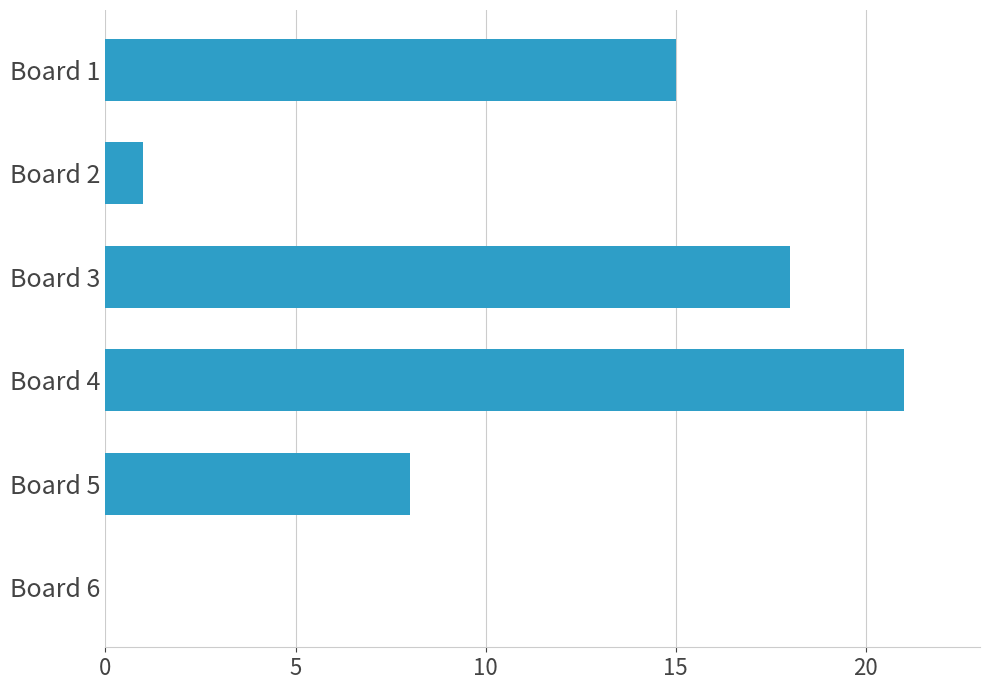

Reading top to bottom, transcribe all the data shown in this chart.

Board 1=15	Board 2=1	Board 3=18	Board 4=21	Board 5=8	Board 6=0